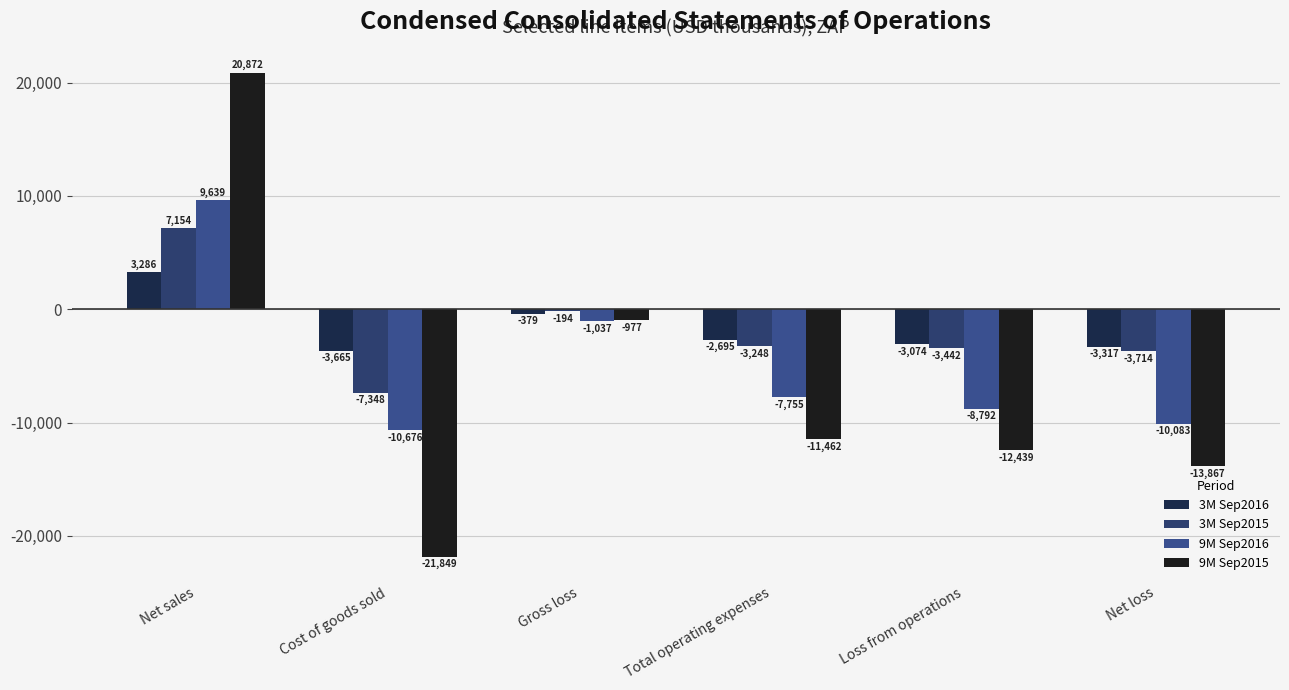

Reading left to right, transcribe all the data shown in this chart.

3M Sep2016: Net sales=3286	Cost of goods sold=-3665	Gross loss=-379	Total operating expenses=-2695	Loss from operations=-3074	Net loss=-3317
3M Sep2015: Net sales=7154	Cost of goods sold=-7348	Gross loss=-194	Total operating expenses=-3248	Loss from operations=-3442	Net loss=-3714
9M Sep2016: Net sales=9639	Cost of goods sold=-10676	Gross loss=-1037	Total operating expenses=-7755	Loss from operations=-8792	Net loss=-10083
9M Sep2015: Net sales=20872	Cost of goods sold=-21849	Gross loss=-977	Total operating expenses=-11462	Loss from operations=-12439	Net loss=-13867